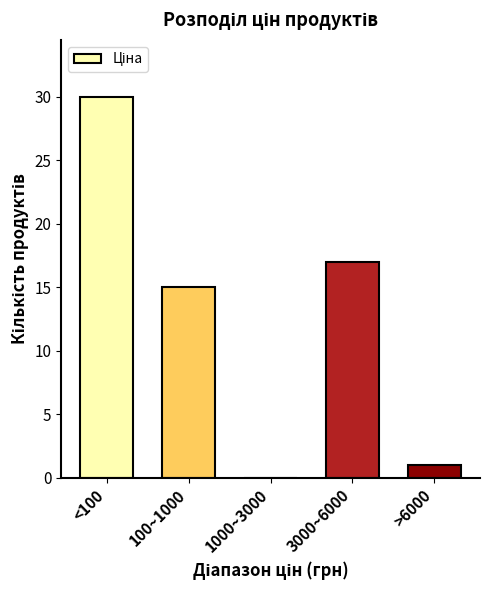

Reading left to right, list all the values displayed in this chart.

<100=30	100~1000=15	1000~3000=0	3000~6000=17	>6000=1